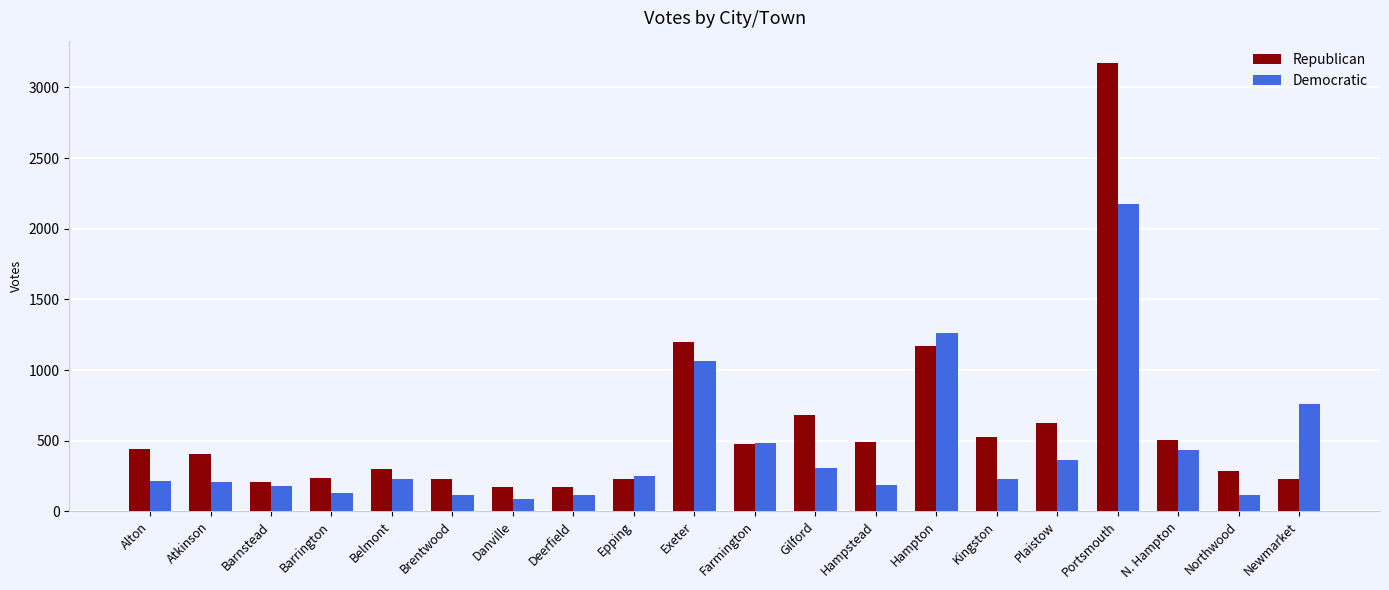

At which label is Democratic closest to 1130?

Exeter